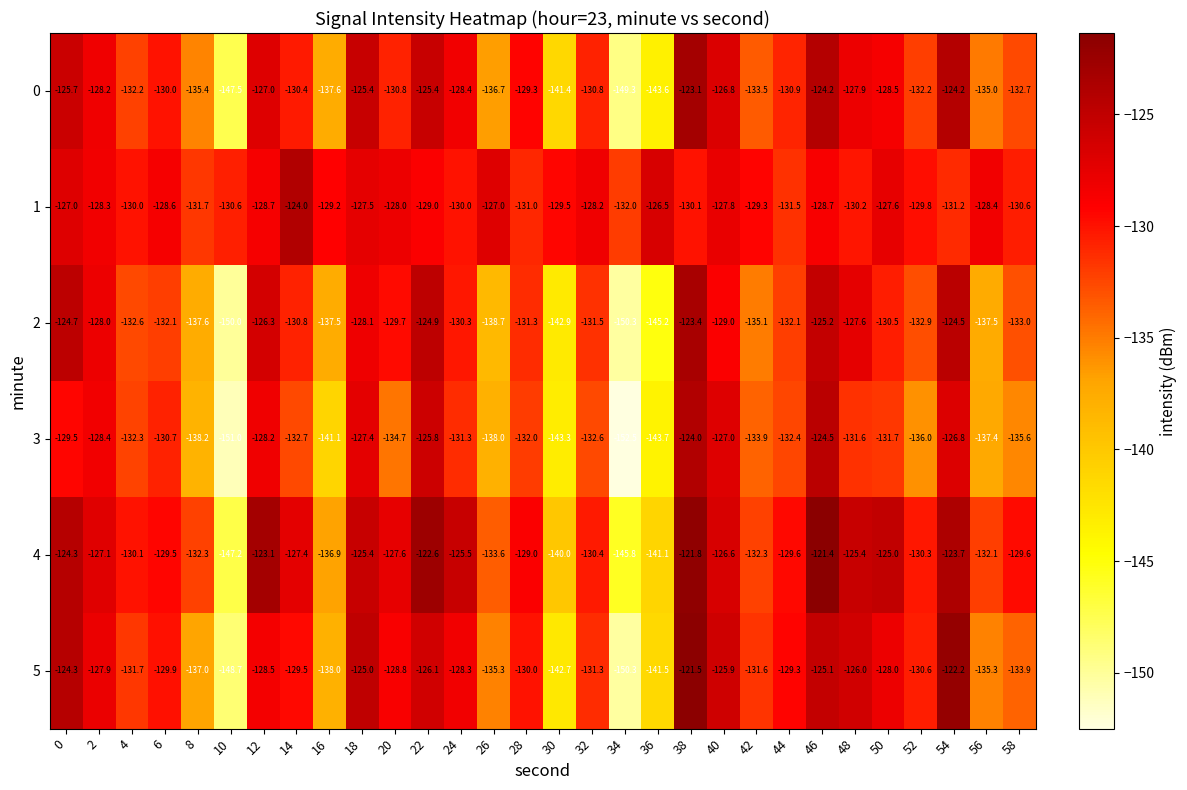

Which category has the highest value in the 4 series?

46